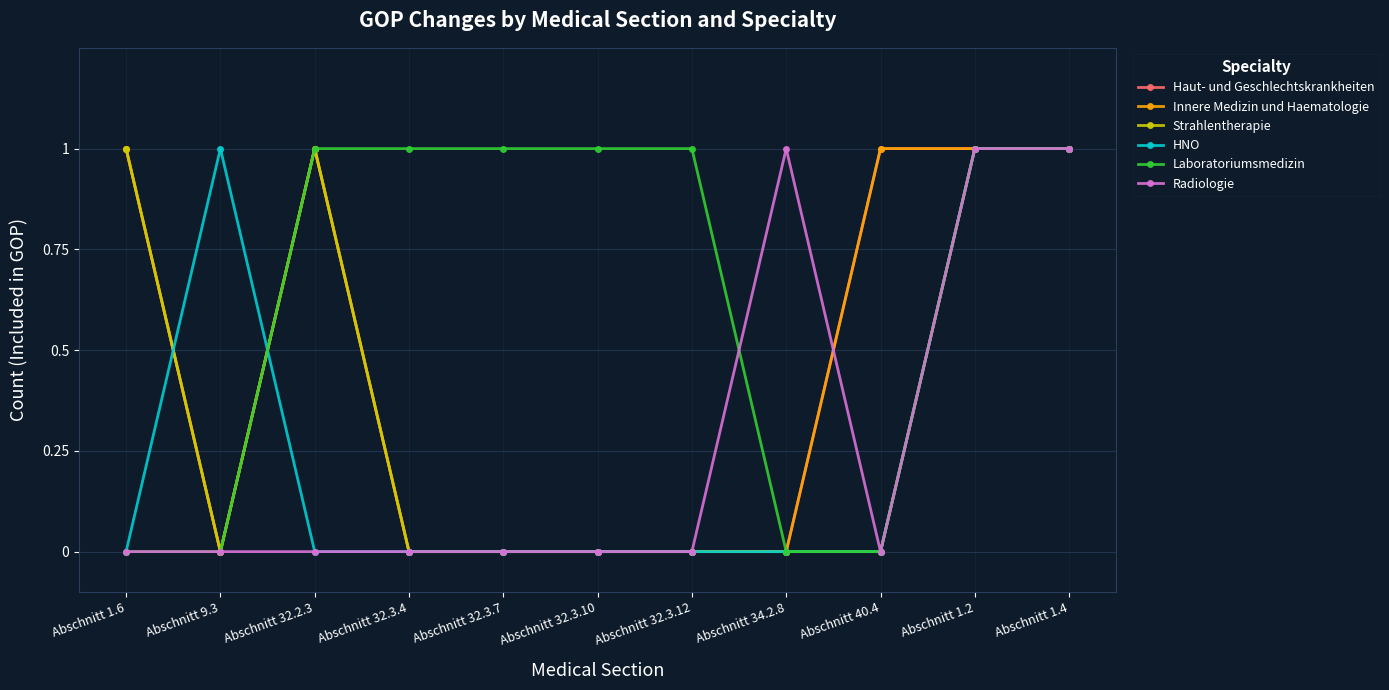

What is the total value across all series at Abschnitt 32.2.3?

4